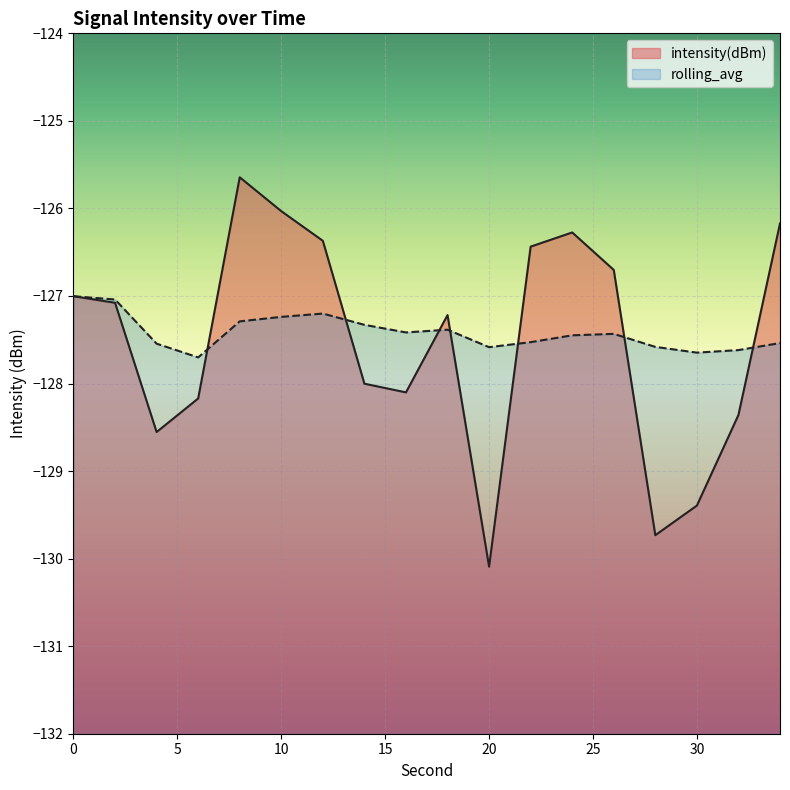

Where do rolling_avg and intensity(dBm) first cross each other?

6 and 8